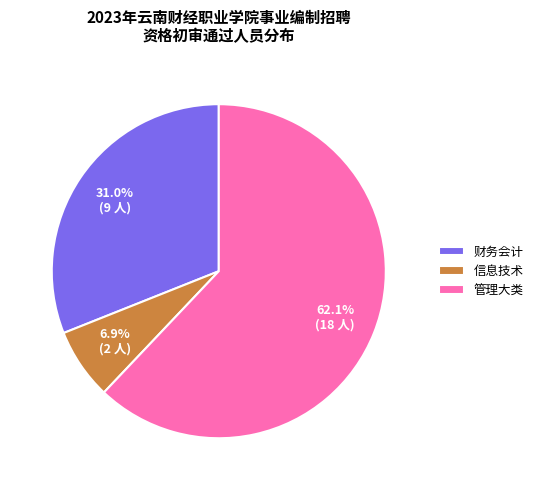

To the nearest percent, what is the difference between the largest and smallest slice percentages?

55%